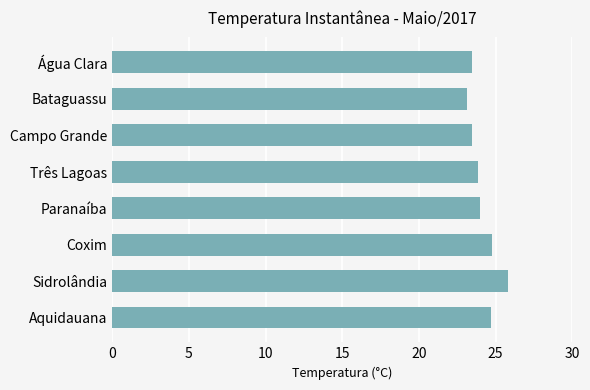

Read the value at Bataguassu.

23.1